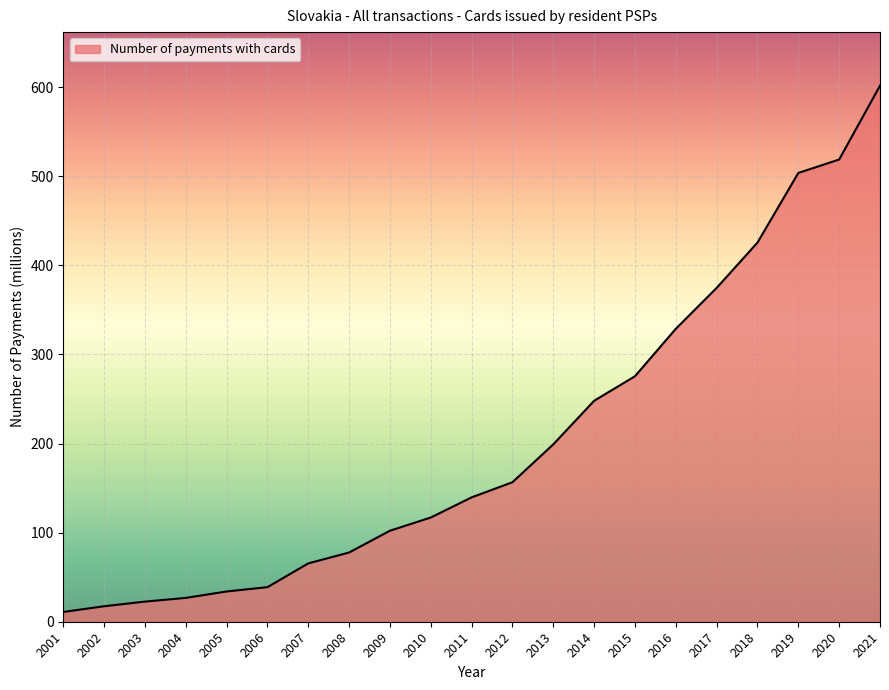

Which label corresponds to the smallest value in the chart?

2001